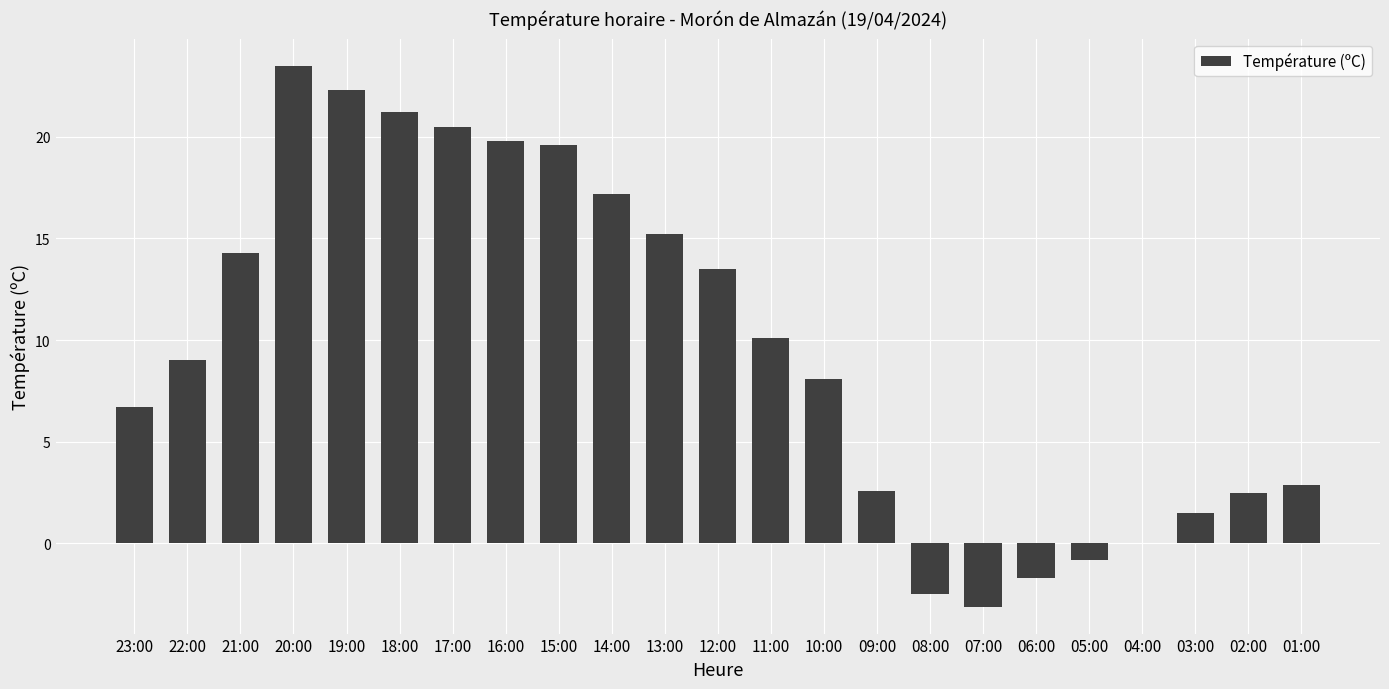

Are the bars grouped side by side (vs. stacked)?

No